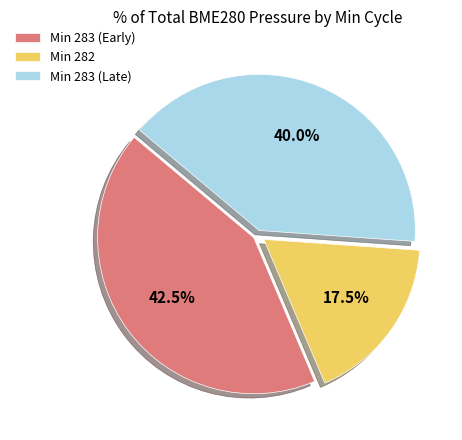

Rank the categories by value from lowest to highest.

Min 282, Min 283 (Late), Min 283 (Early)